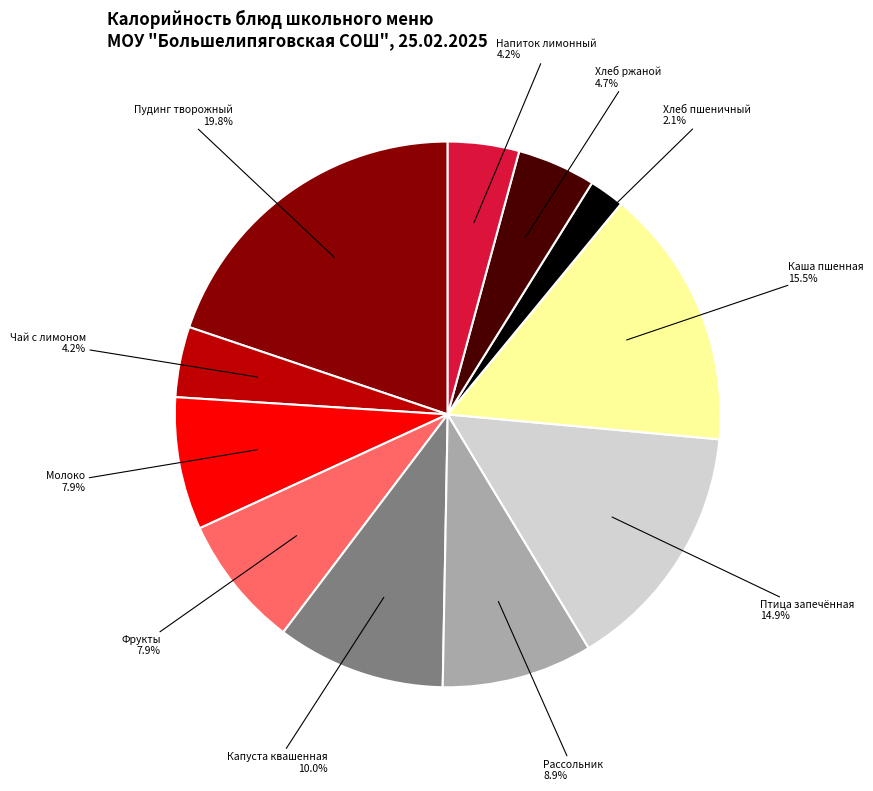

Combined, what portion of the pie is Молоко and Капуста квашенная?

17.9%